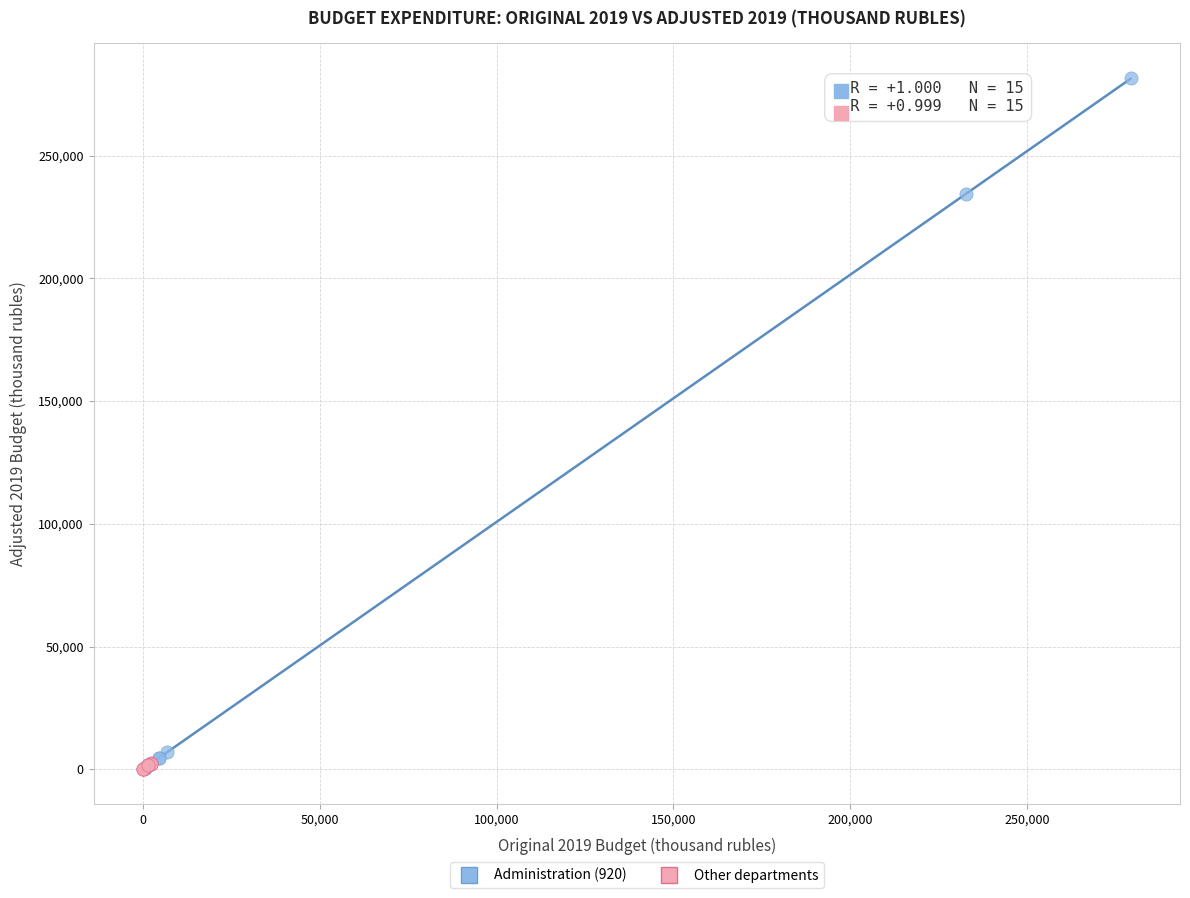

Which series contains the highest Y value?

Administration (920)